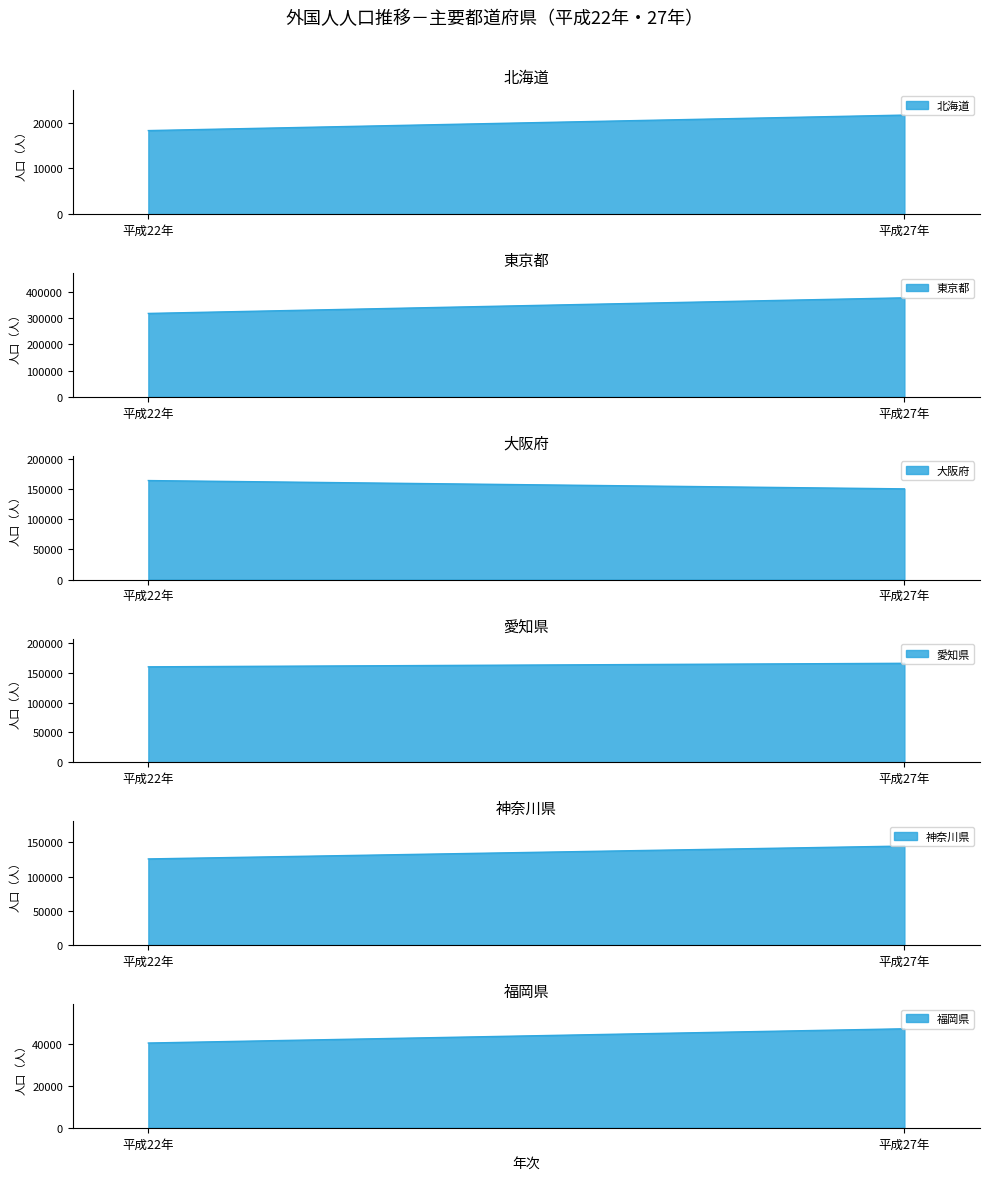

List the series in order of their peak value, lowest first.

北海道, 福岡県, 神奈川県, 大阪府, 愛知県, 東京都